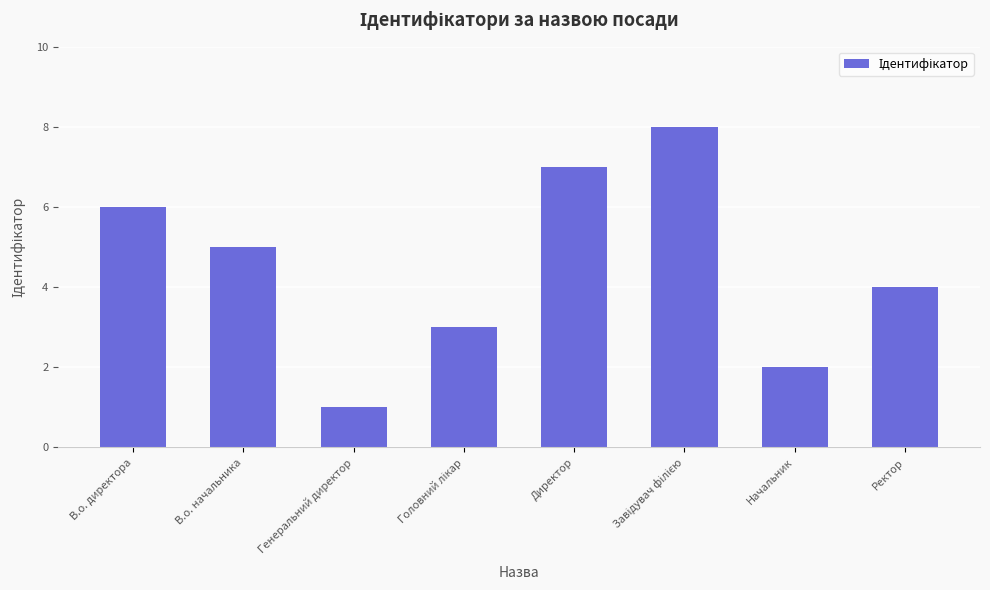

Reading left to right, list all the values displayed in this chart.

6	5	1	3	7	8	2	4